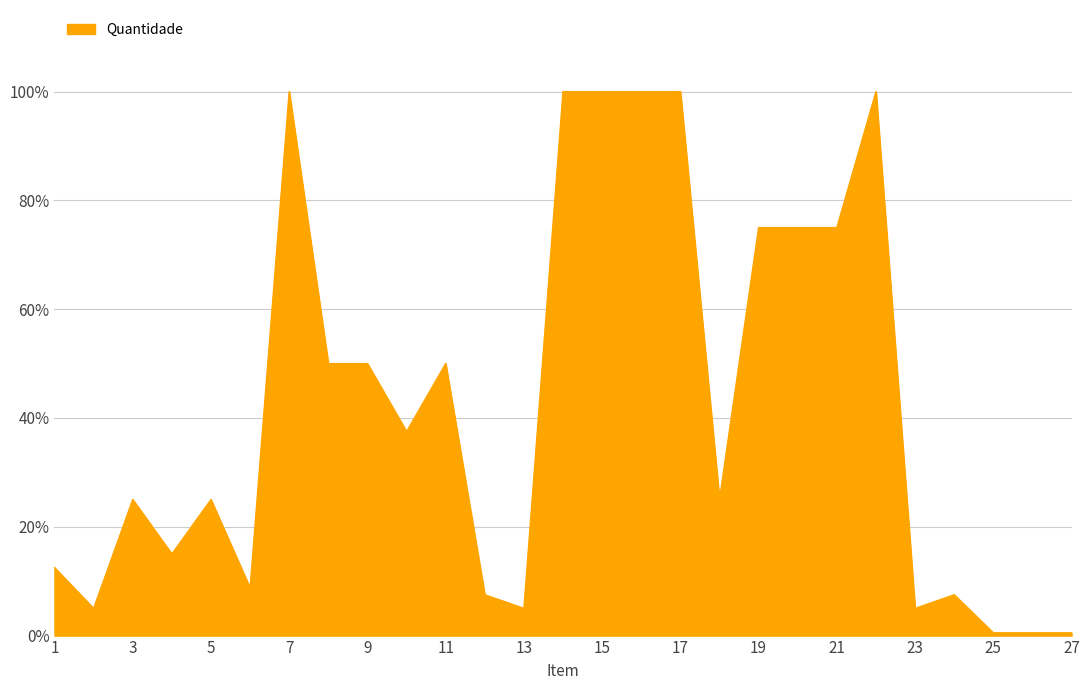

Does the chart have visible grid lines?

Yes